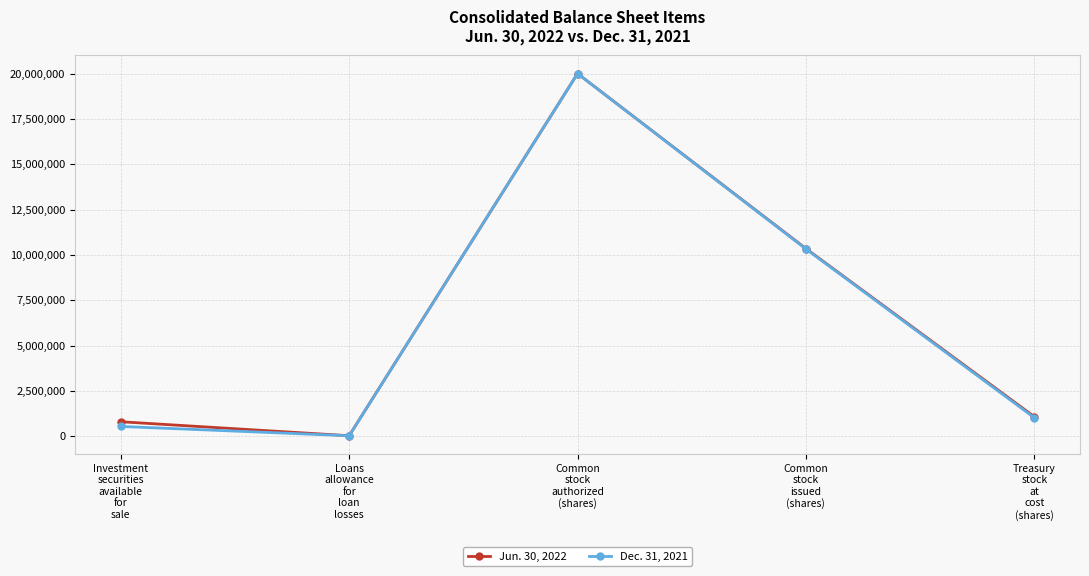

What is the greatest value displayed?

20000000